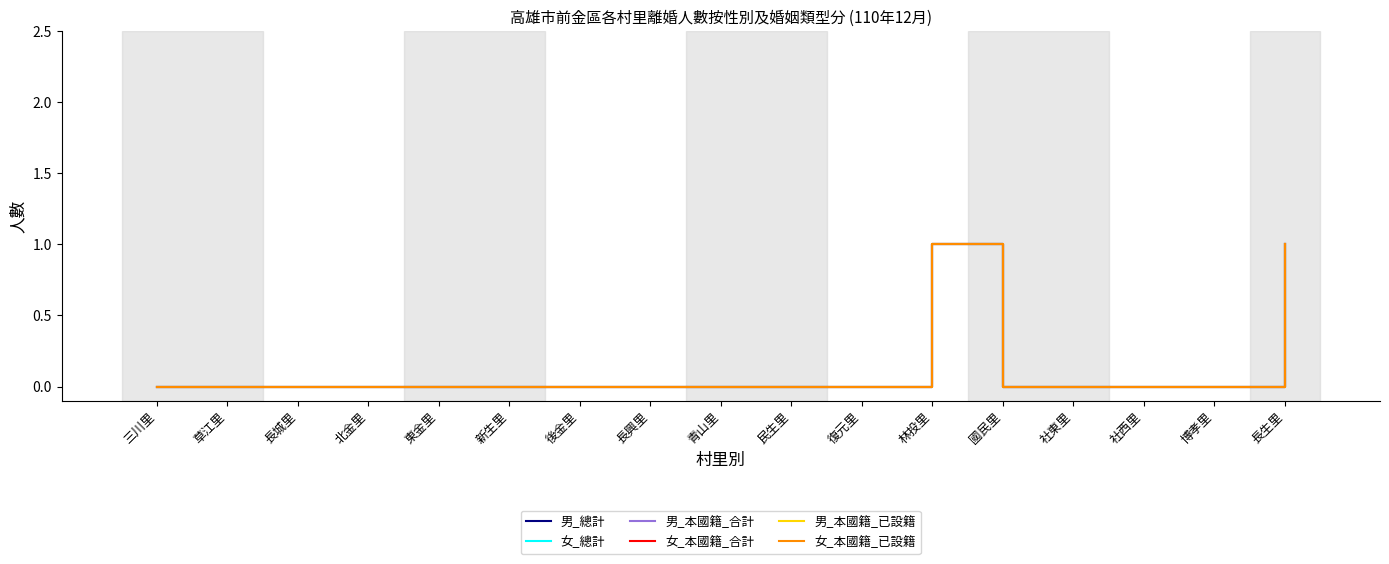

Is this an area chart (filled region under the line)?

No